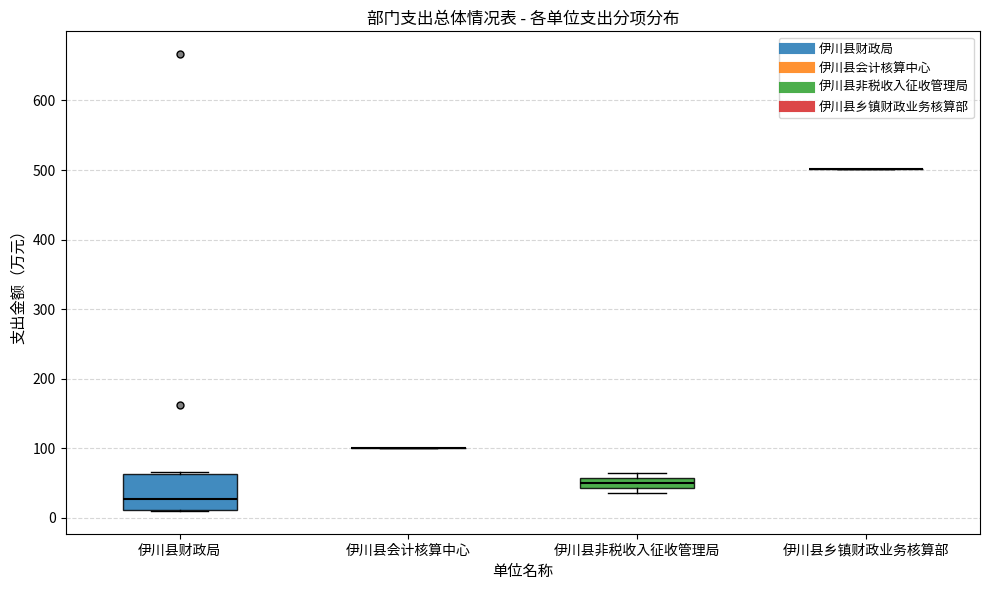

Comparing the boxes themselves (not the whiskers), which one is the tallest?

伊川县财政局